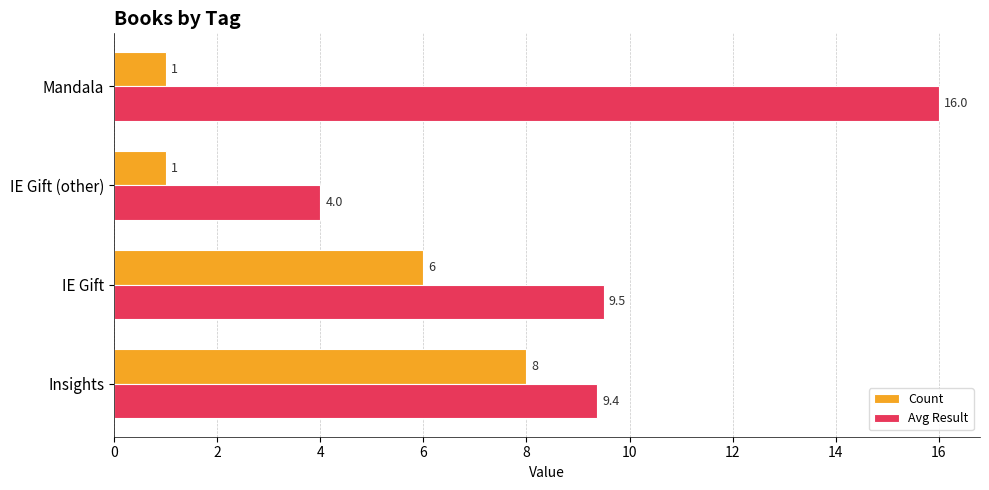

What is the difference between the maximum and minimum values in the Avg Result series?

12.0